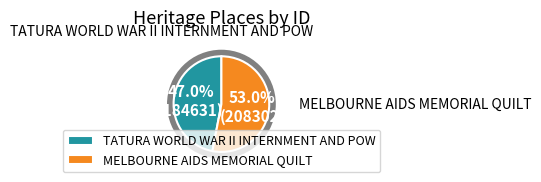

Is TATURA WORLD WAR II INTERNMENT AND POW the majority of the pie?

No